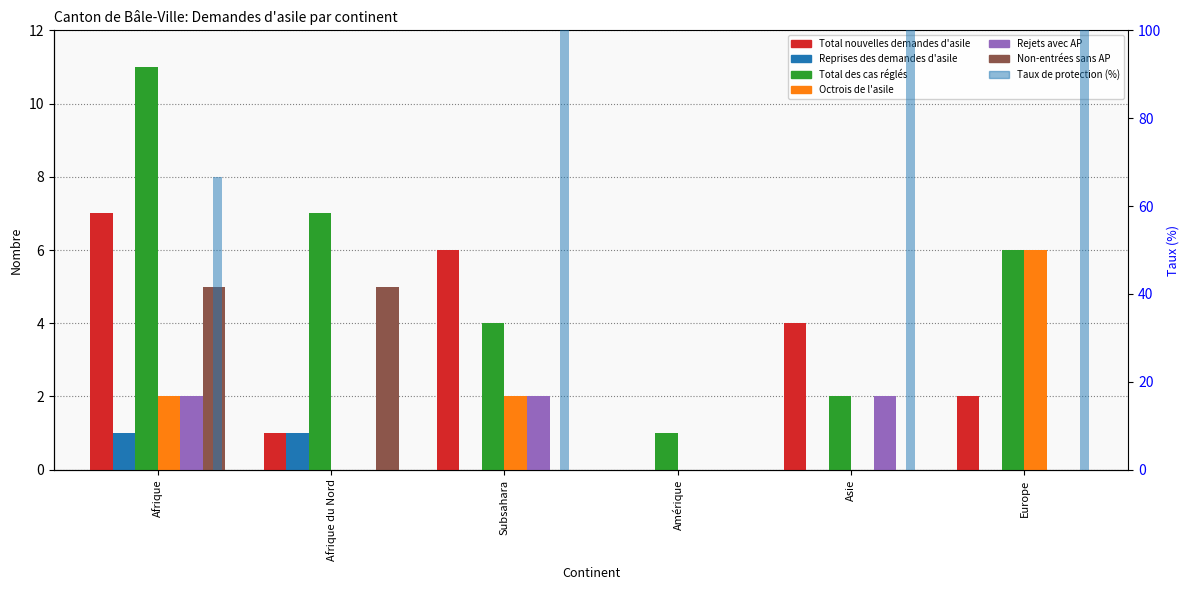

What is the sum of the Total nouvelles demandes d'asile values at Subsahara and Europe?

8